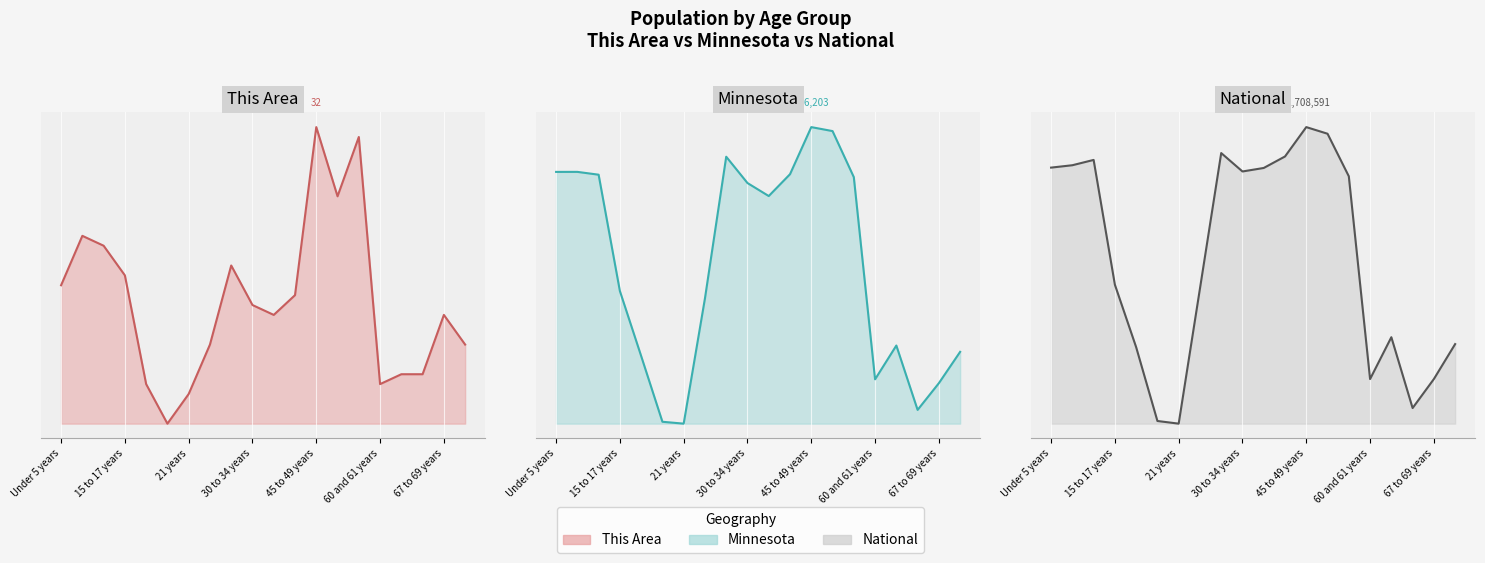

How many lines are shown in the chart?

3